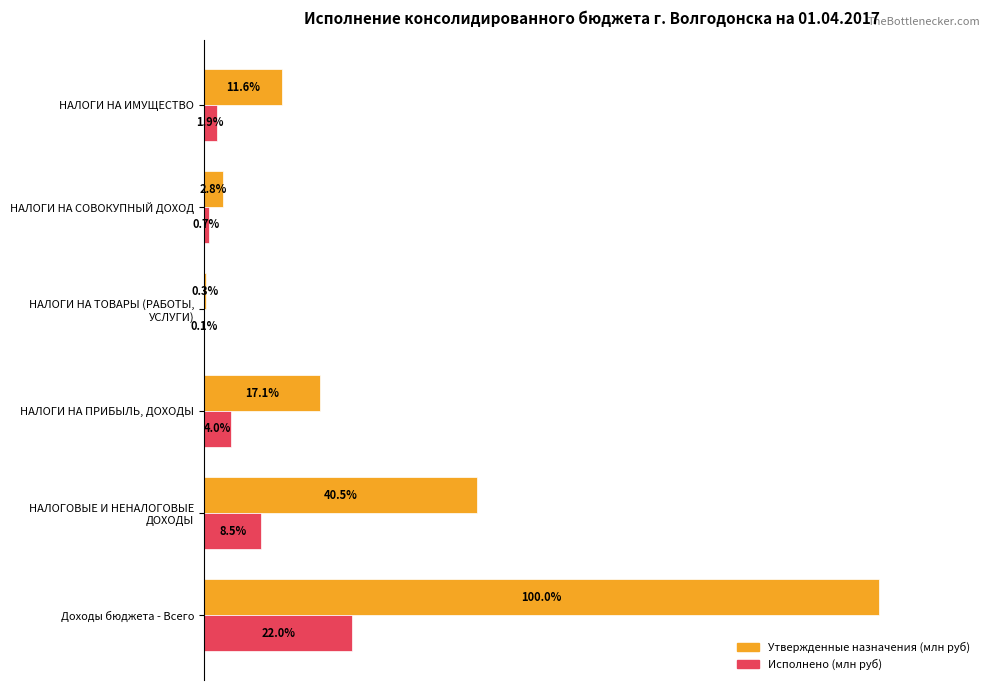

Which series has the largest total across all categories?

Утвержденные назначения (млн руб)